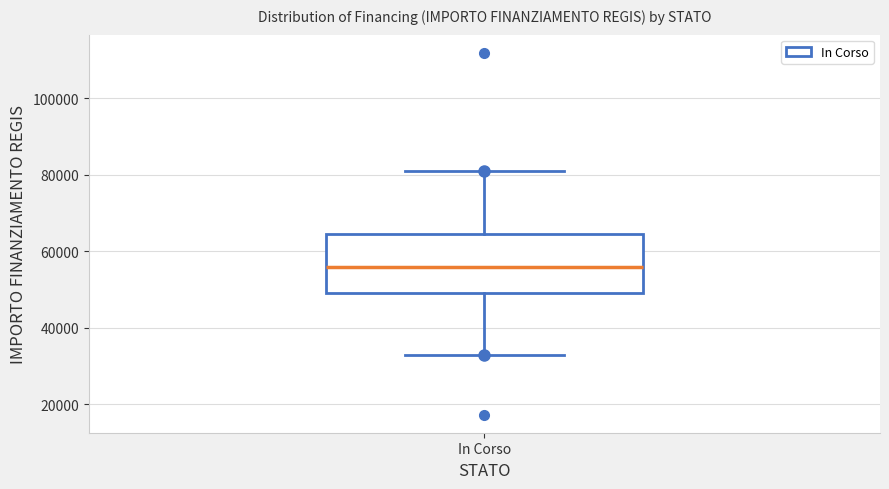

Transcribe this box plot: give where the median line is, the range the box spans, and where the two whiskers end, as read against the y-axis. The values are not printed on the chart, so give them approximately, as read against the axis.

median 56000, box 50000 to 64000, whiskers 32000 to 80000